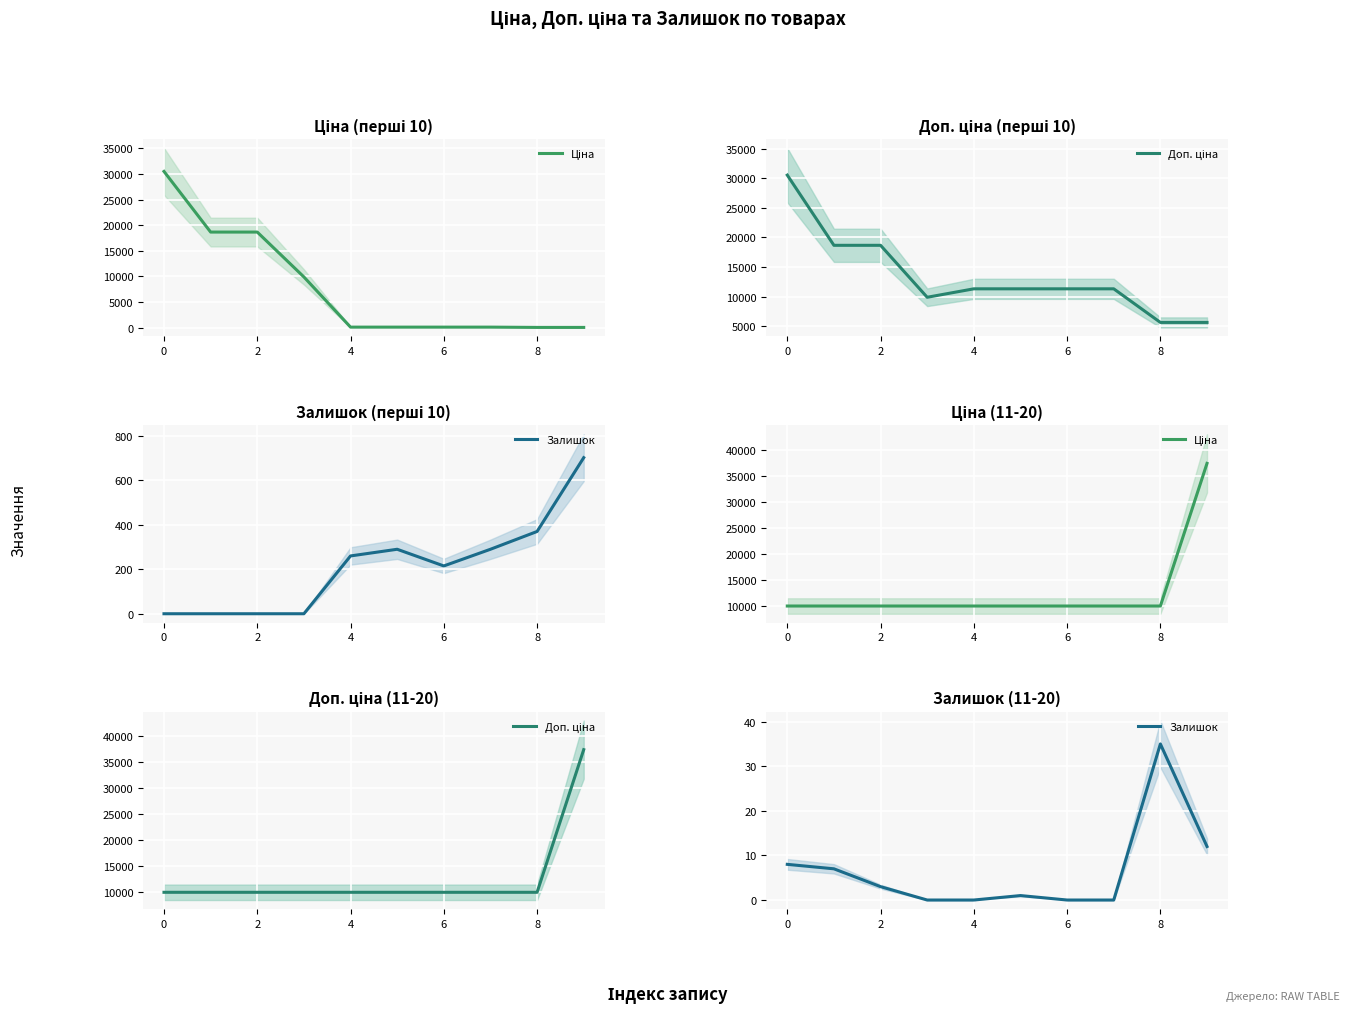

Rank the series by their maximum value, from lowest to highest.

Залишок, Ціна, Доп. ціна